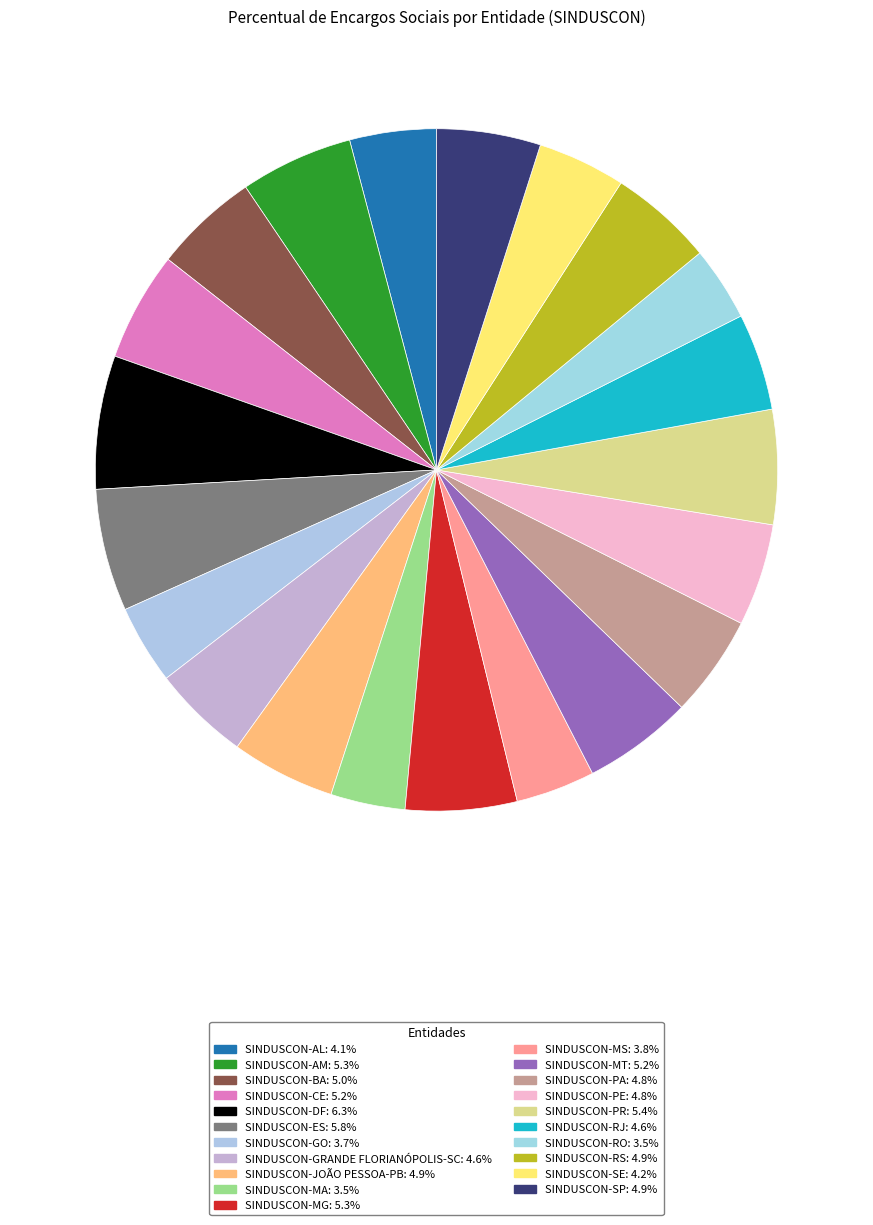

How much of the chart is everything except SINDUSCON-SP?

95.1%